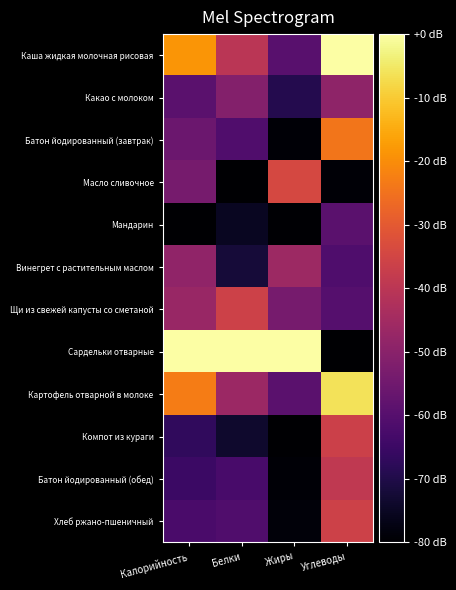

Reading left to right, what are all the values shown in this chart?

Каша жидкая молочная рисовая: Калорийность=-18.7	Белки=-40.0	Жиры=-59.6	Углеводы=-0.0
Какао с молоком: Калорийность=-59.1	Белки=-51.0	Жиры=-69.2	Углеводы=-48.8
Батон йодированный (завтрак): Калорийность=-55.8	Белки=-61.2	Жиры=-79.2	Углеводы=-24.3
Масло сливочное: Калорийность=-53.7	Белки=-80.0	Жиры=-34.2	Углеводы=-79.2
Мандарин: Калорийность=-80.0	Белки=-75.3	Жиры=-79.6	Углеводы=-59.1
Винегрет с растительным маслом: Калорийность=-48.5	Белки=-72.2	Жиры=-46.2	Углеводы=-61.3
Щи из свежей капусты со сметаной: Калорийность=-47.1	Белки=-36.1	Жиры=-53.5	Углеводы=-60.2
Сардельки отварные: Калорийность=-0.0	Белки=-0.0	Жиры=-0.0	Углеводы=-80.0
Картофель отварной в молоке: Калорийность=-23.1	Белки=-46.3	Жиры=-59.2	Углеводы=-6.1
Компот из кураги: Калорийность=-66.9	Белки=-73.7	Жиры=-80.0	Углеводы=-36.5
Батон йодированный (обед): Калорийность=-65.1	Белки=-62.7	Жиры=-79.2	Углеводы=-39.0
Хлеб ржано-пшеничный: Калорийность=-62.3	Белки=-61.2	Жиры=-78.5	Углеводы=-36.0